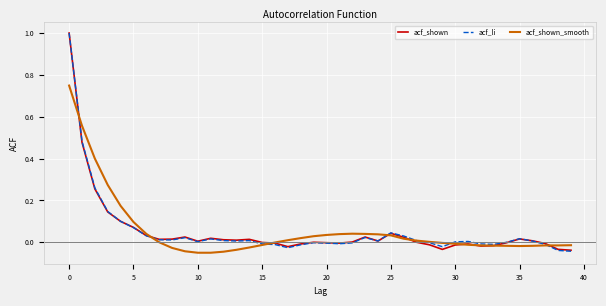

What is the greatest value displayed?

1.0